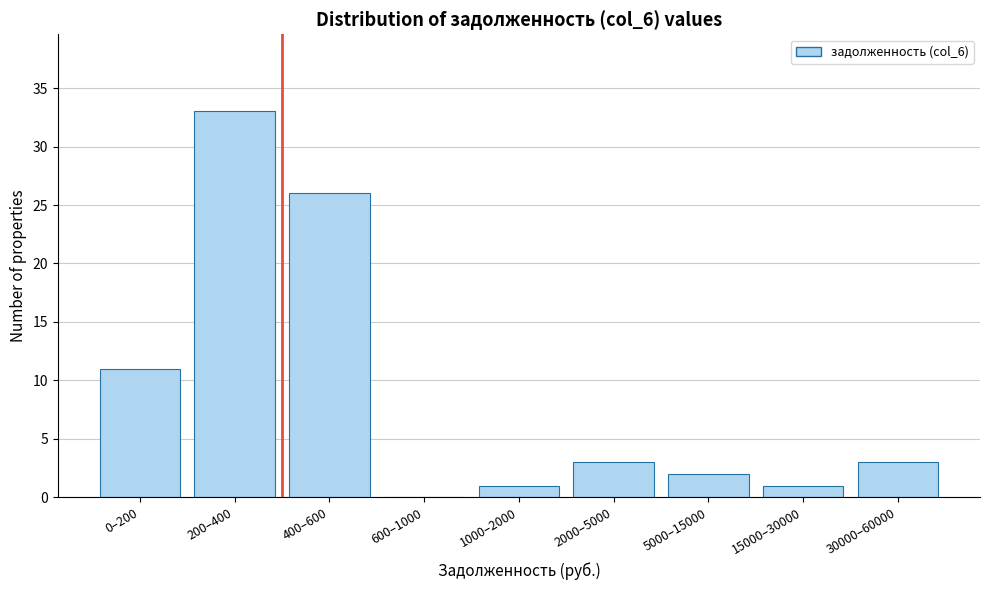

Reading right to left, list all the values displayed in this chart.

30000–60000=3	15000–30000=1	5000–15000=2	2000–5000=3	1000–2000=1	600–1000=0	400–600=26	200–400=33	0–200=11